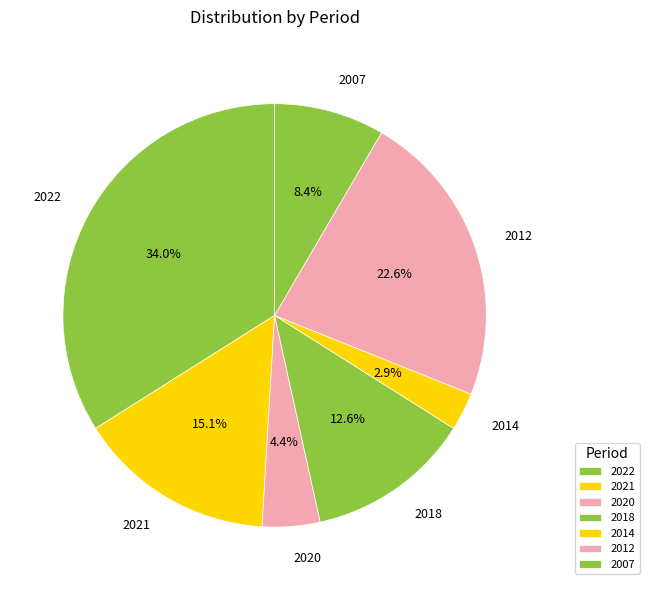

Which category has the biggest portion of the pie?

2022